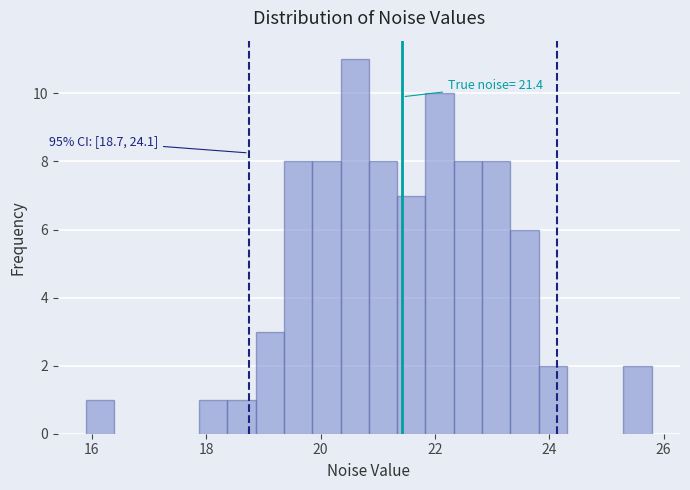

Read against the x-axis, roughly where is the centre of the tallest bar?

20.6